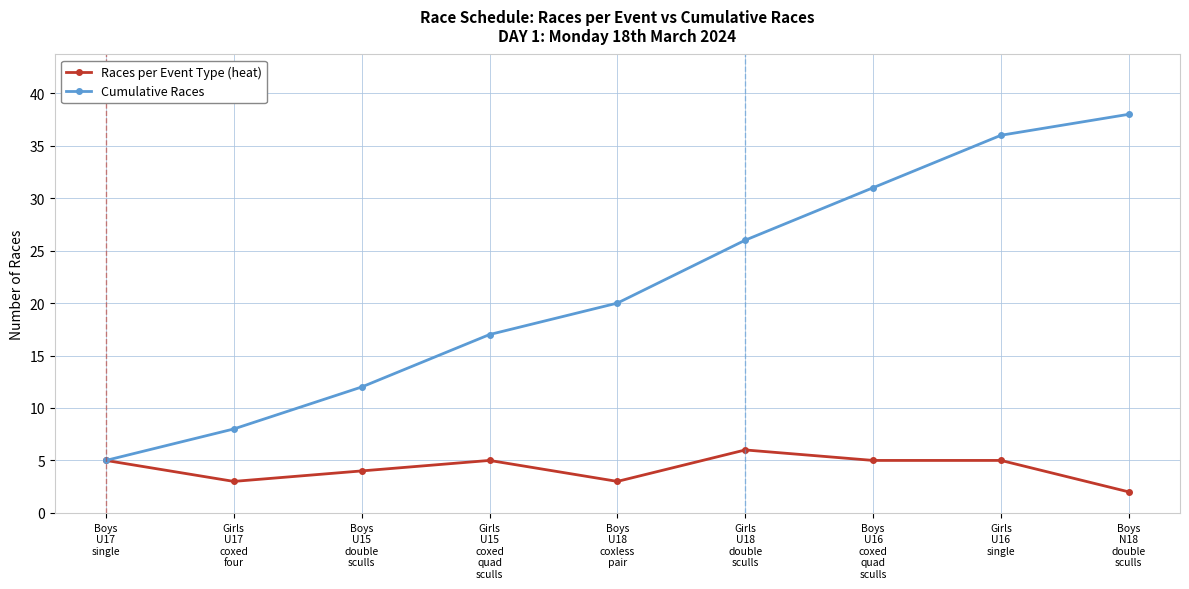

Reading right to left, what are all the values shown in this chart?

Races per Event Type (heat): 2	5	5	6	3	5	4	3	5
Cumulative Races: 38	36	31	26	20	17	12	8	5